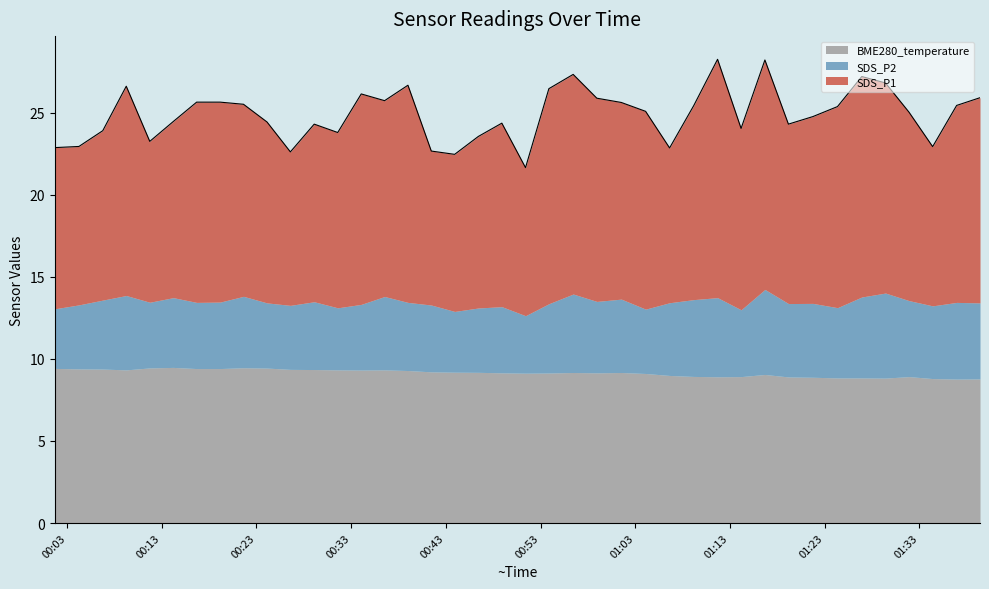

What is the difference between the highest and lowest values at 25?

8.1